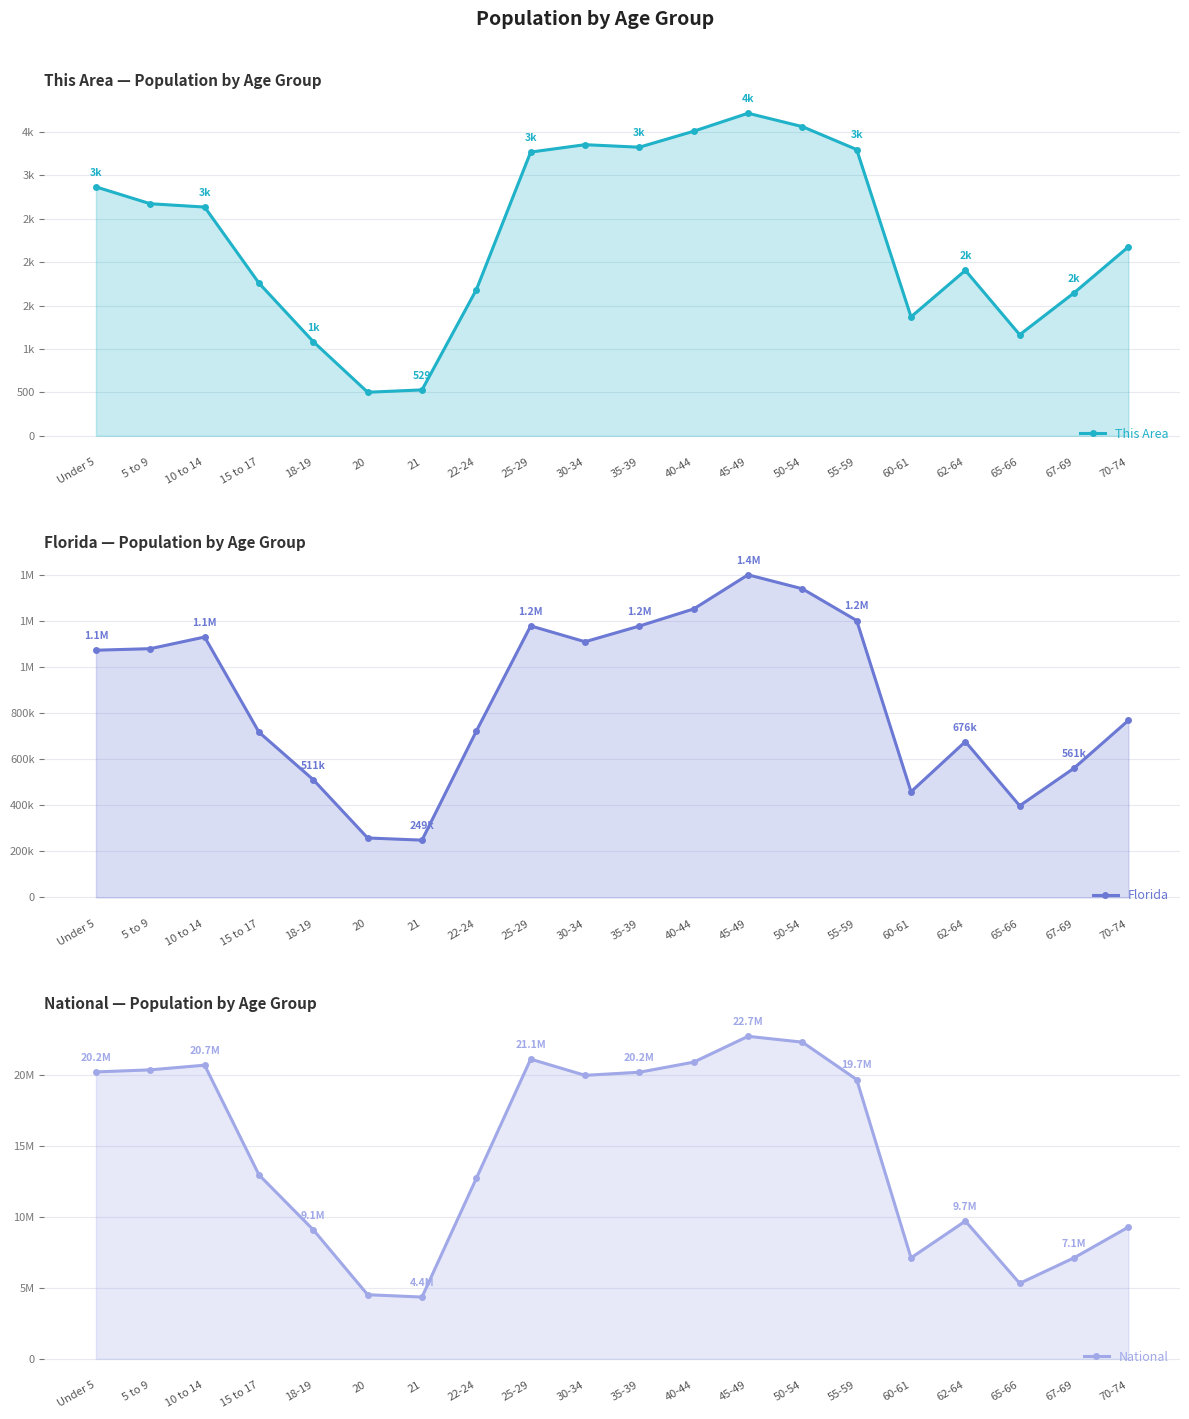

Reading left to right, list all the values displayed in this chart.

This Area: Under 5=2866	5 to 9=2672	10 to 14=2634	15 to 17=1758	18-19=1084	20=502	21=529	22-24=1682	25-29=3267	30-34=3352	35-39=3323	40-44=3507	45-49=3714	50-54=3560	55-59=3296	60-61=1370	62-64=1905	65-66=1164	67-69=1646	70-74=2176
Florida: Under 5=1073506	5 to 9=1080255	10 to 14=1130847	15 to 17=717483	18-19=510899	20=258030	21=248602	22-24=722126	25-29=1179227	30-34=1110318	35-39=1178467	40-44=1252787	45-49=1401202	50-54=1340291	55-59=1202418	60-61=458751	62-64=676499	65-66=397917	67-69=561316	70-74=768707
National: Under 5=20201362	5 to 9=20348657	10 to 14=20677194	15 to 17=12954254	18-19=9086089	20=4519129	21=4354294	22-24=12712576	25-29=21101849	30-34=19962099	35-39=20179642	40-44=20890964	45-49=22708591	50-54=22298125	55-59=19664805	60-61=7113727	62-64=9704197	65-66=5319902	67-69=7115361	70-74=9278166